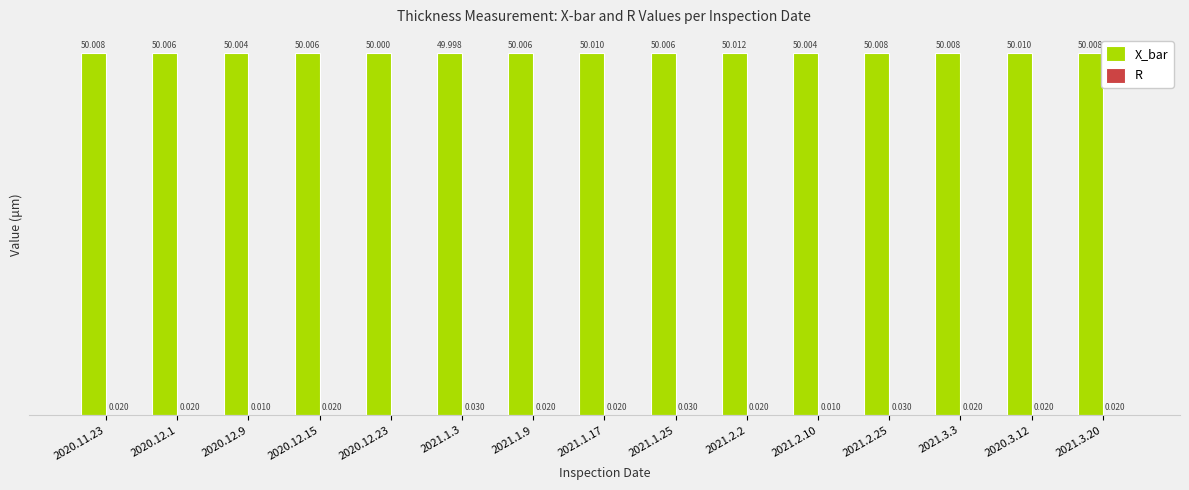

Does the chart contain stacked bars?

No